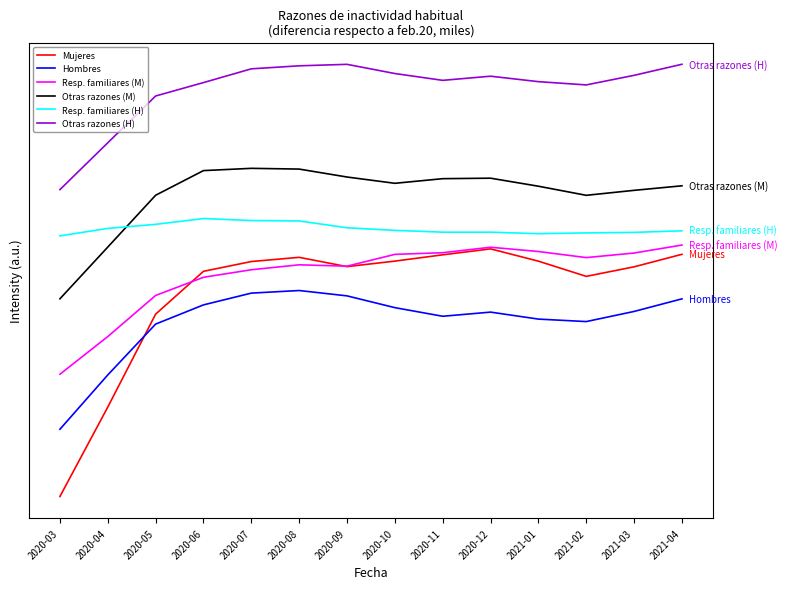

Is the value of Hombres at 2020-12 greater than the value of Otras razones (M) at 2020-07?

No